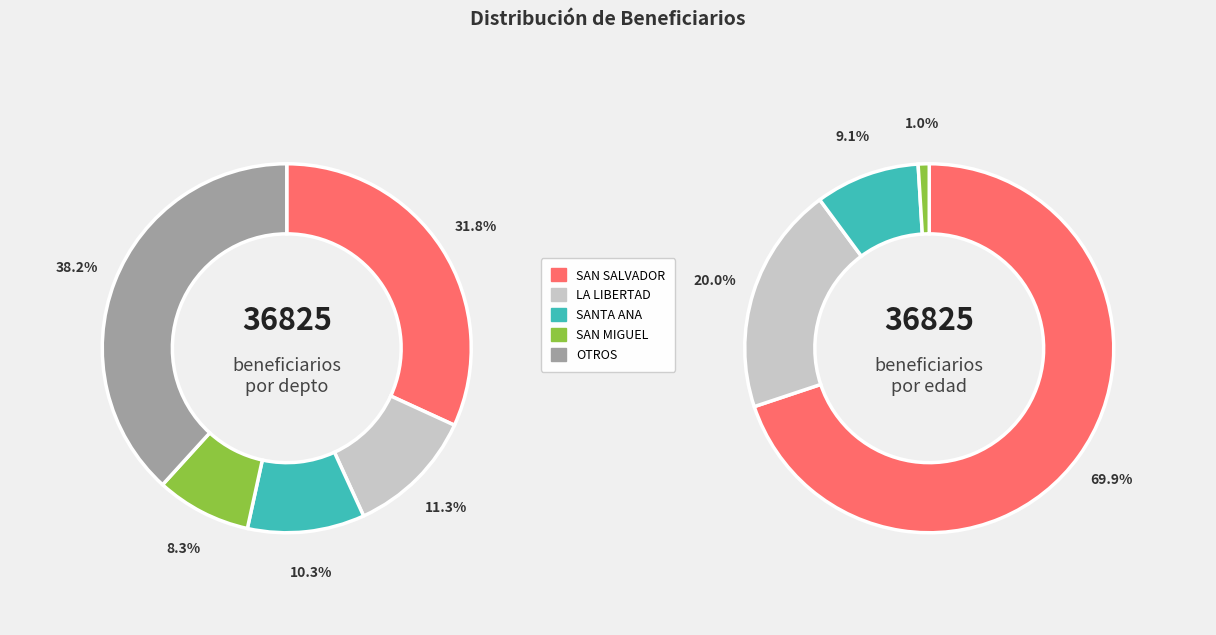

What is the change in value from SANTA ANA to OTROS?

+10305